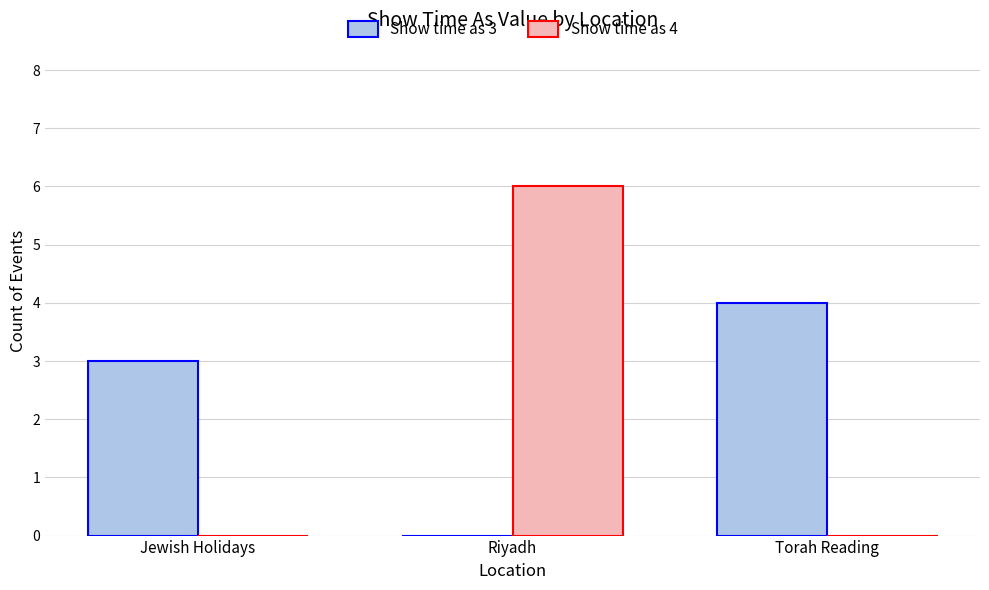

Are the bars horizontal?

No